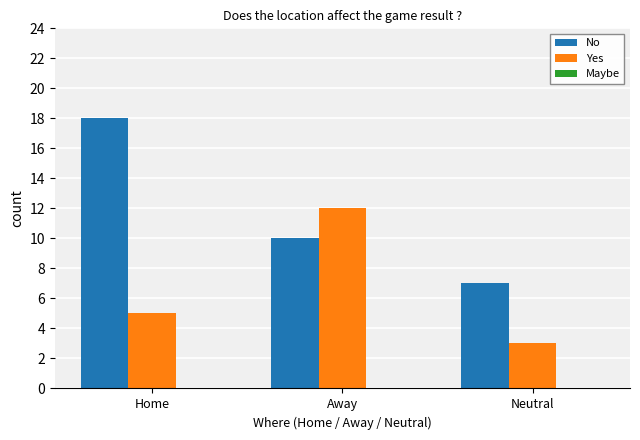

What is the total value across all series at Home?

23